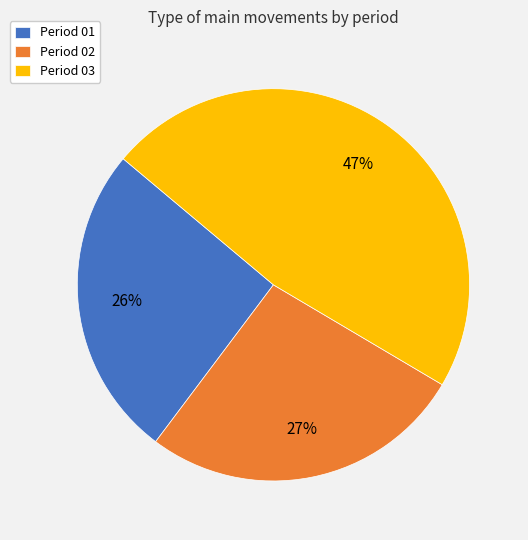

How many slices are in this pie chart?

3